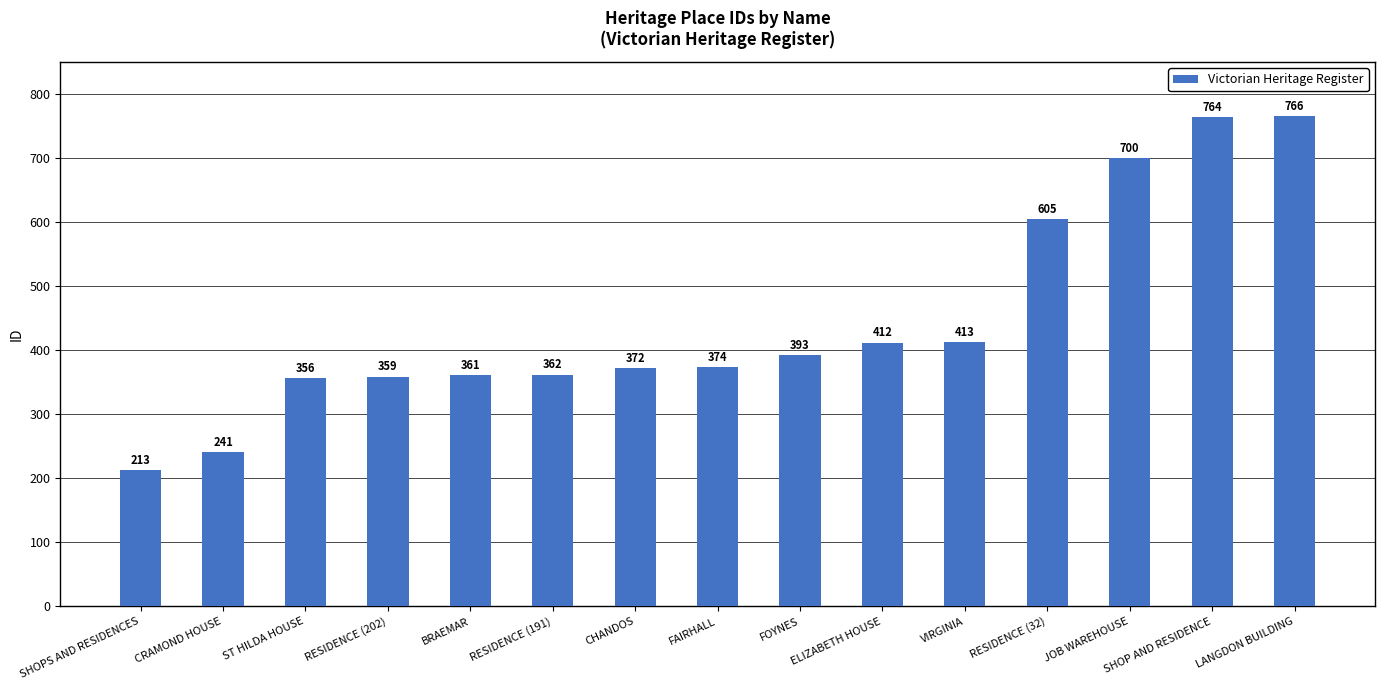

Which has a higher value, RESIDENCE (191) or LANGDON BUILDING?

LANGDON BUILDING